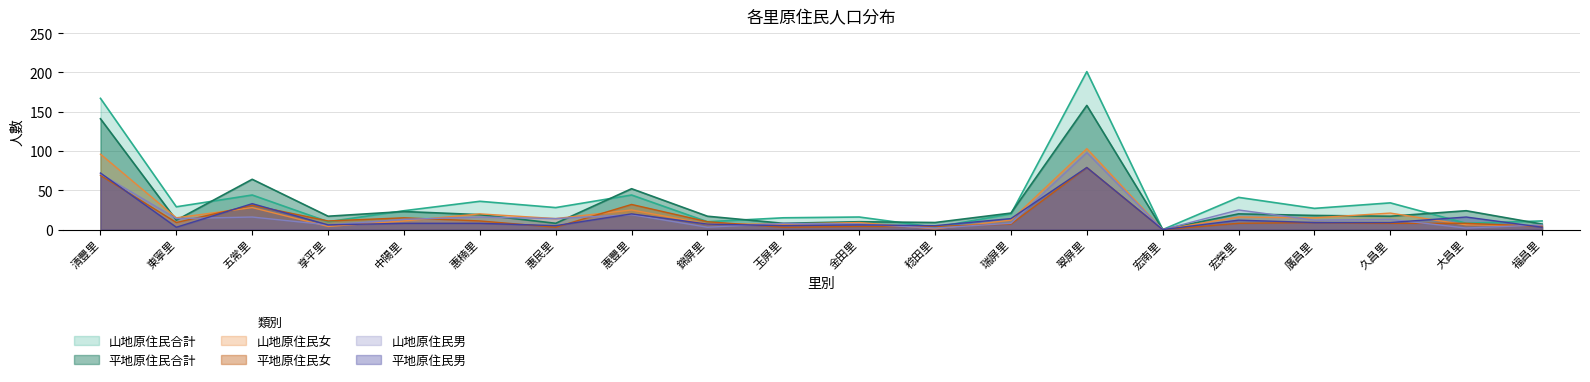

How many intersections are there between 平地原住民女 and 山地原住民女?

8